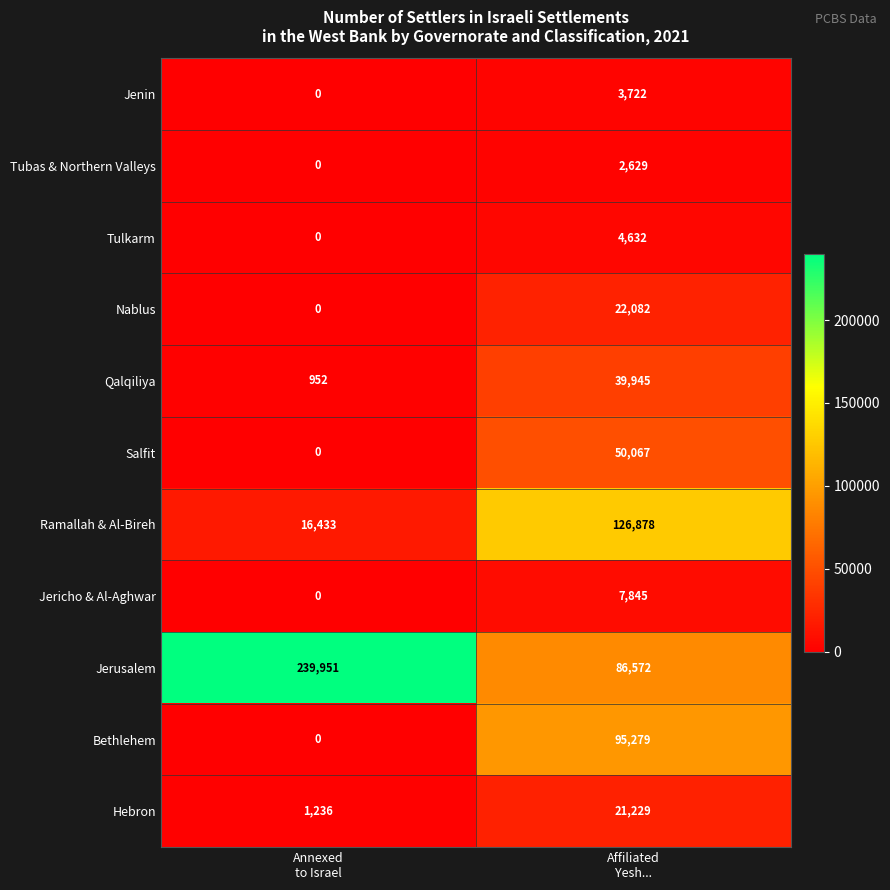

Which series has the largest range (max minus min)?

Jerusalem